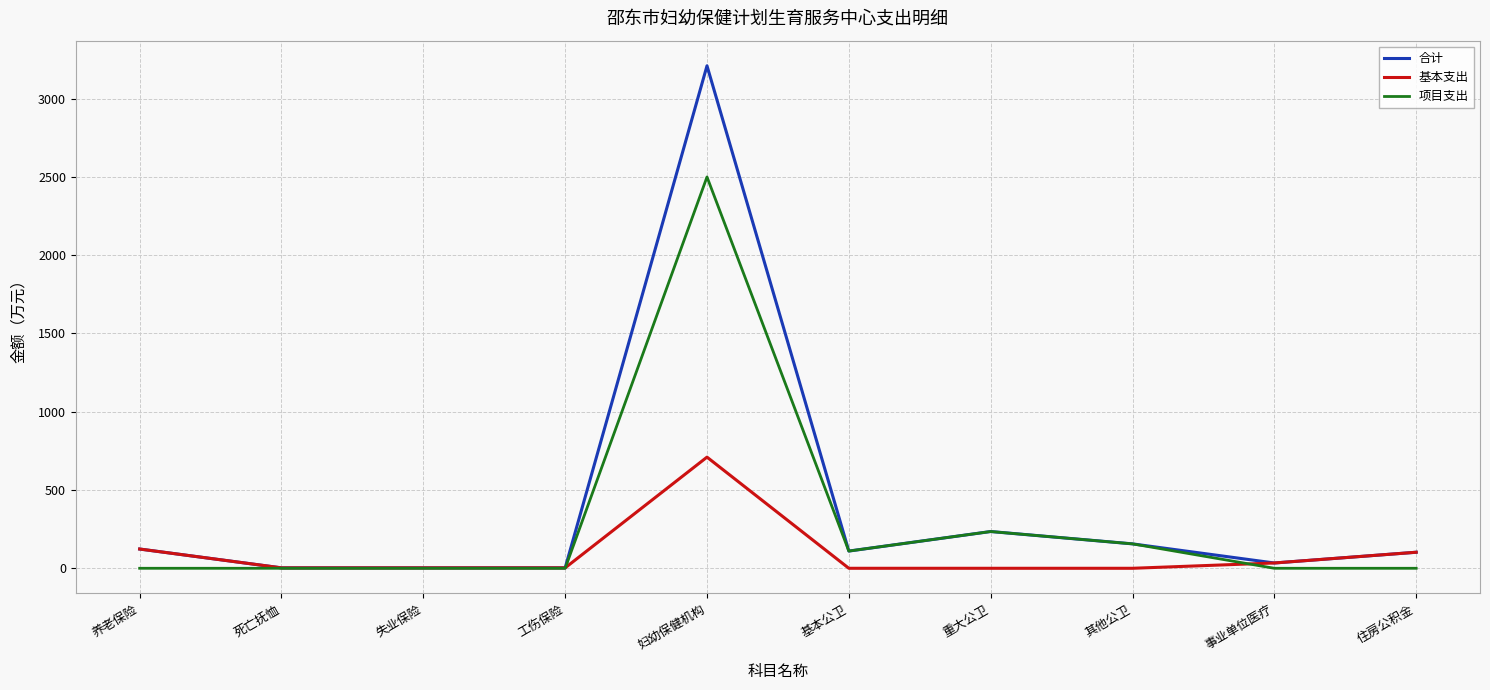

How many lines are shown in the chart?

3